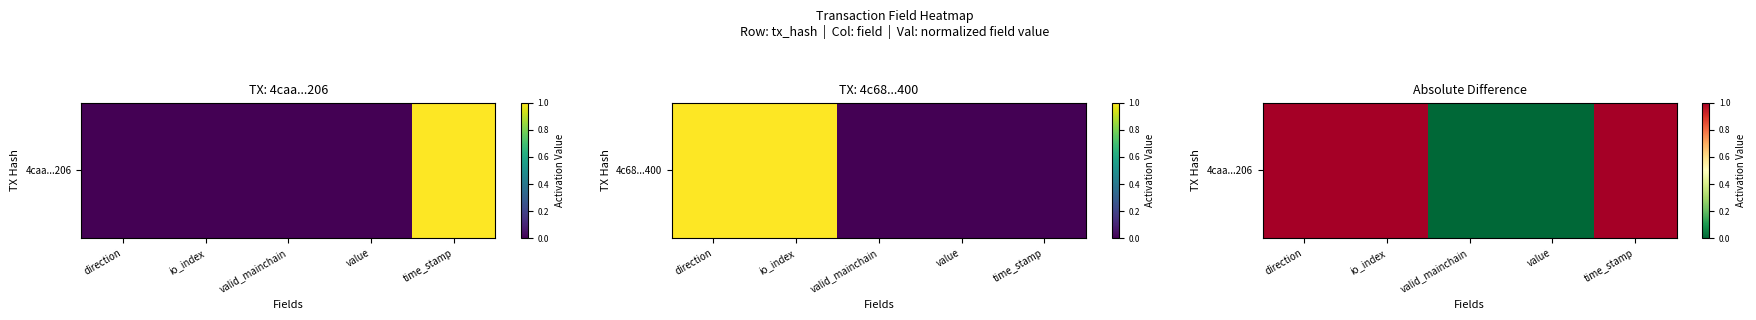

At which category does the chart reach its minimum across all series?

valid_mainchain